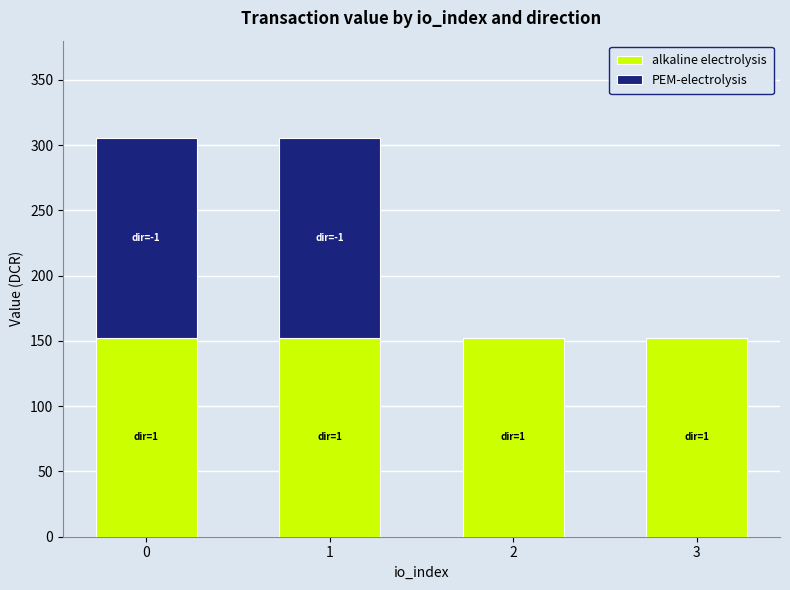

What is the sum of all alkaline electrolysis values?

610.3